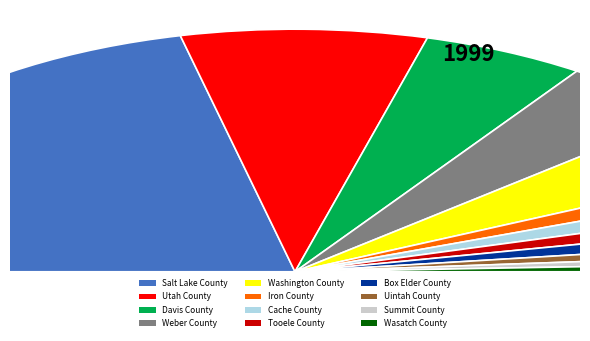

Is it true that Tooele County is 2% of the pie?

True